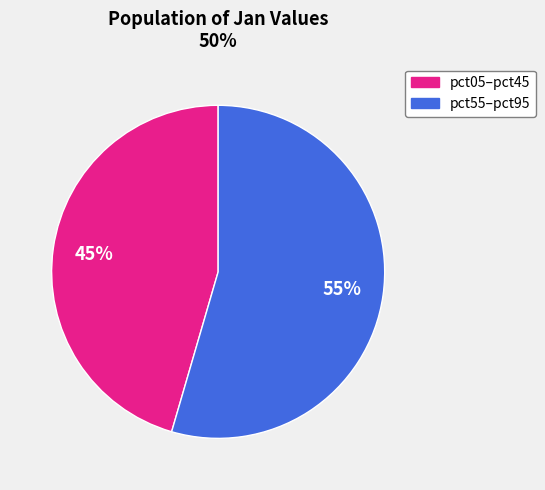

To the nearest percent, what is the average slice percentage?

50%